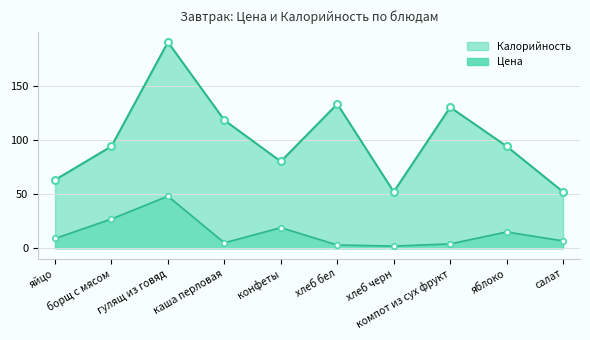

What is the value of the Цена point at the 9th from the left?

15.0